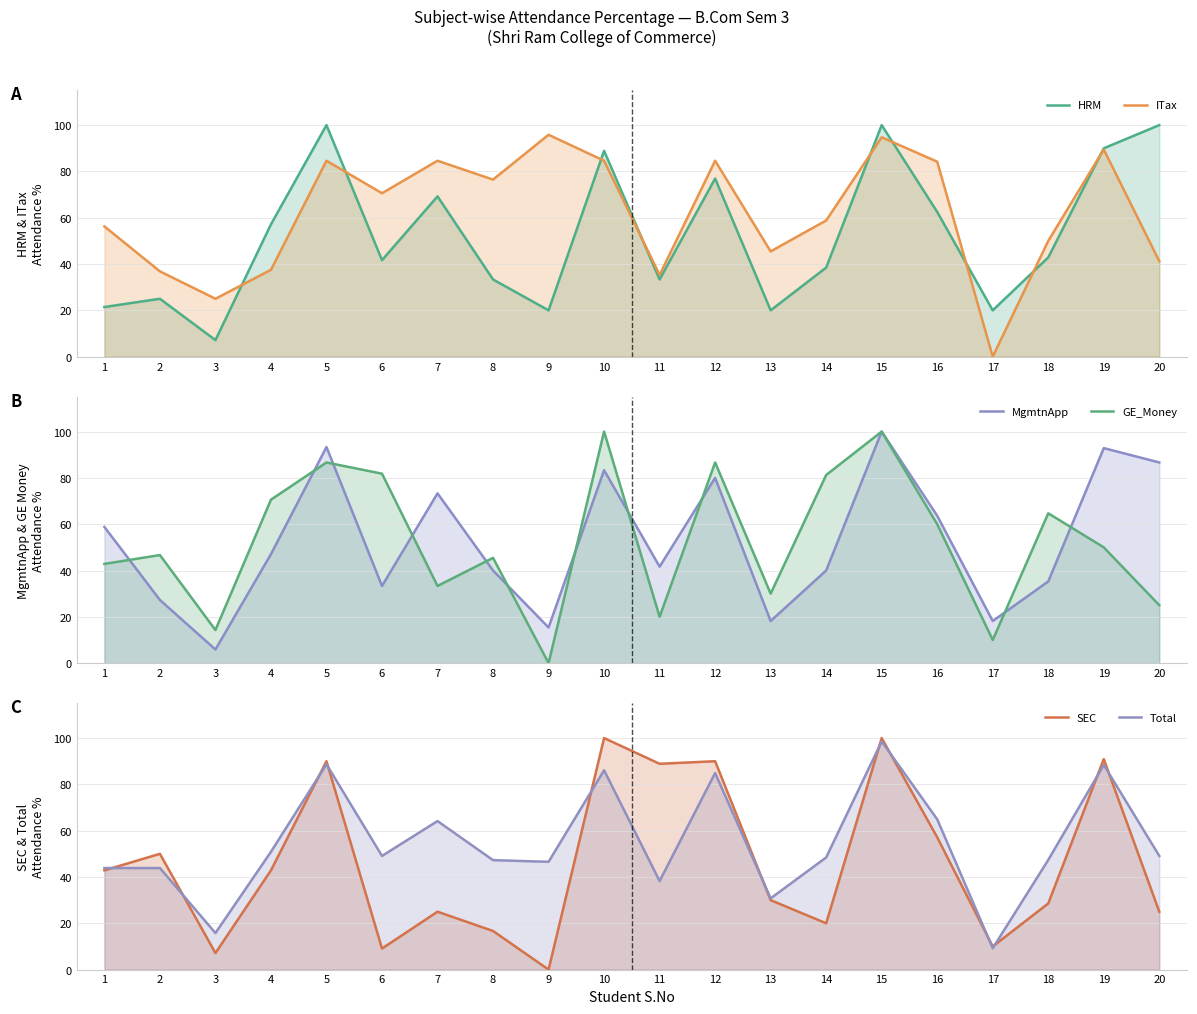

The value of GE_Money at 16 is 16.2. True or false?

False